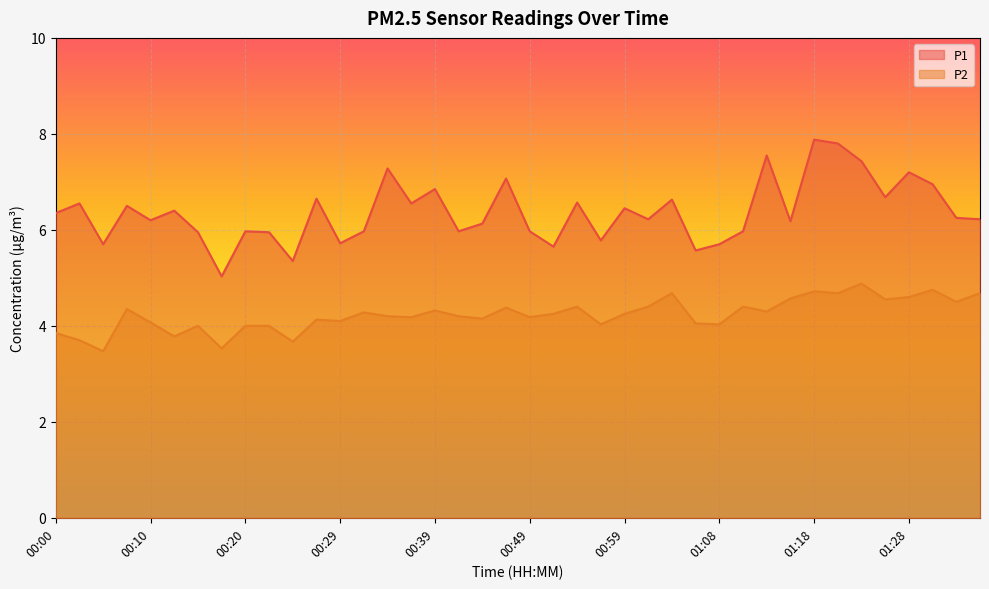

At which label does P2 reach its minimum?

00:05